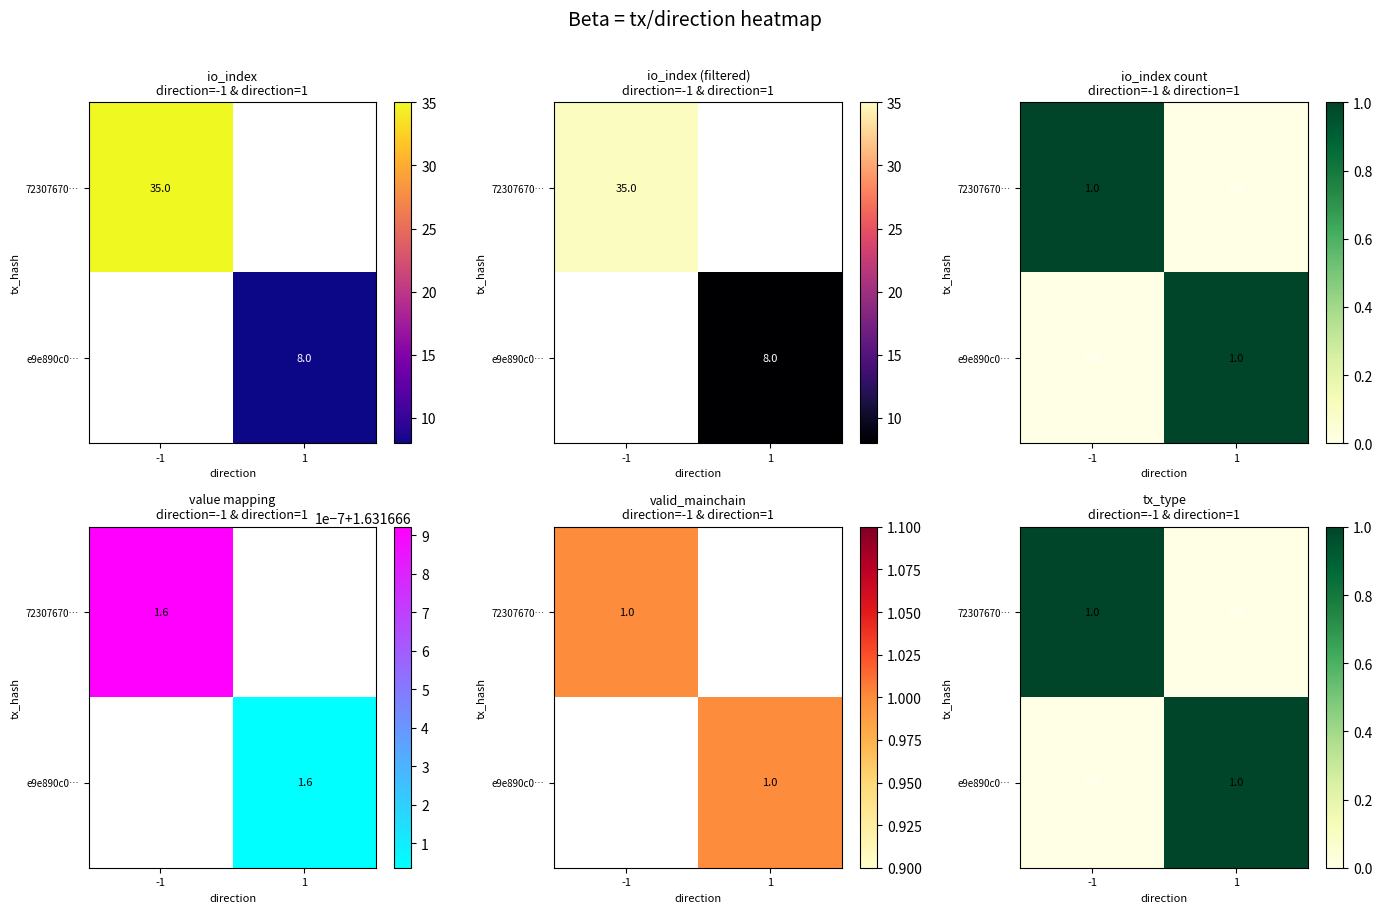

True or false: 72307670… has a value of 1 at -1.

True